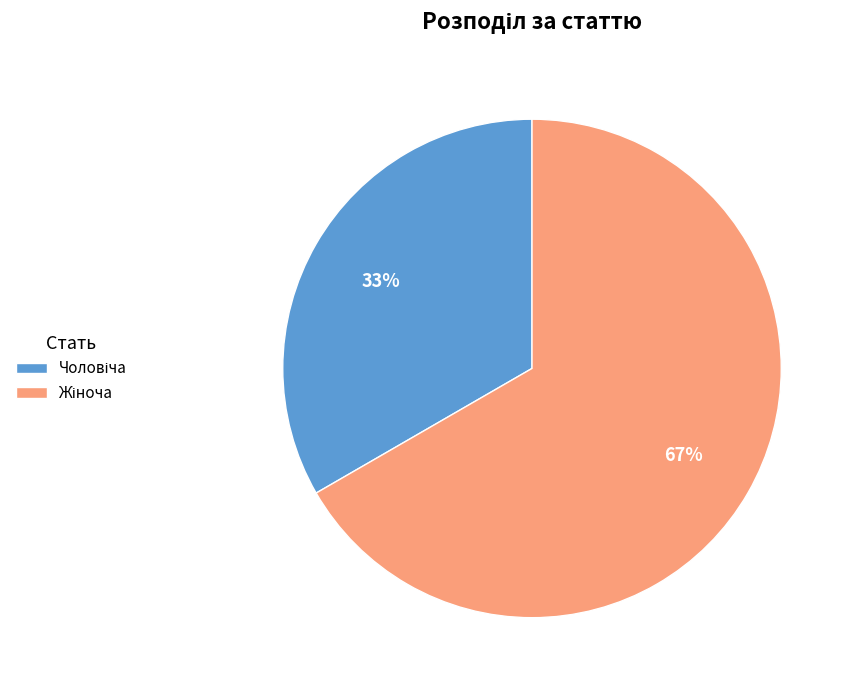

To the nearest percent, what is the average slice percentage?

50%